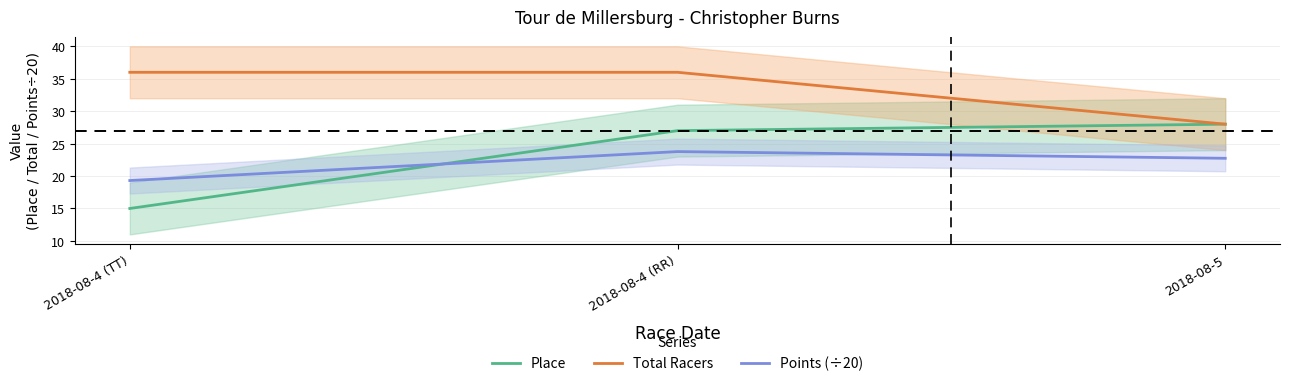

True or false: Total Racers has a value of 57.2 at 2018-08-4 (RR).

False